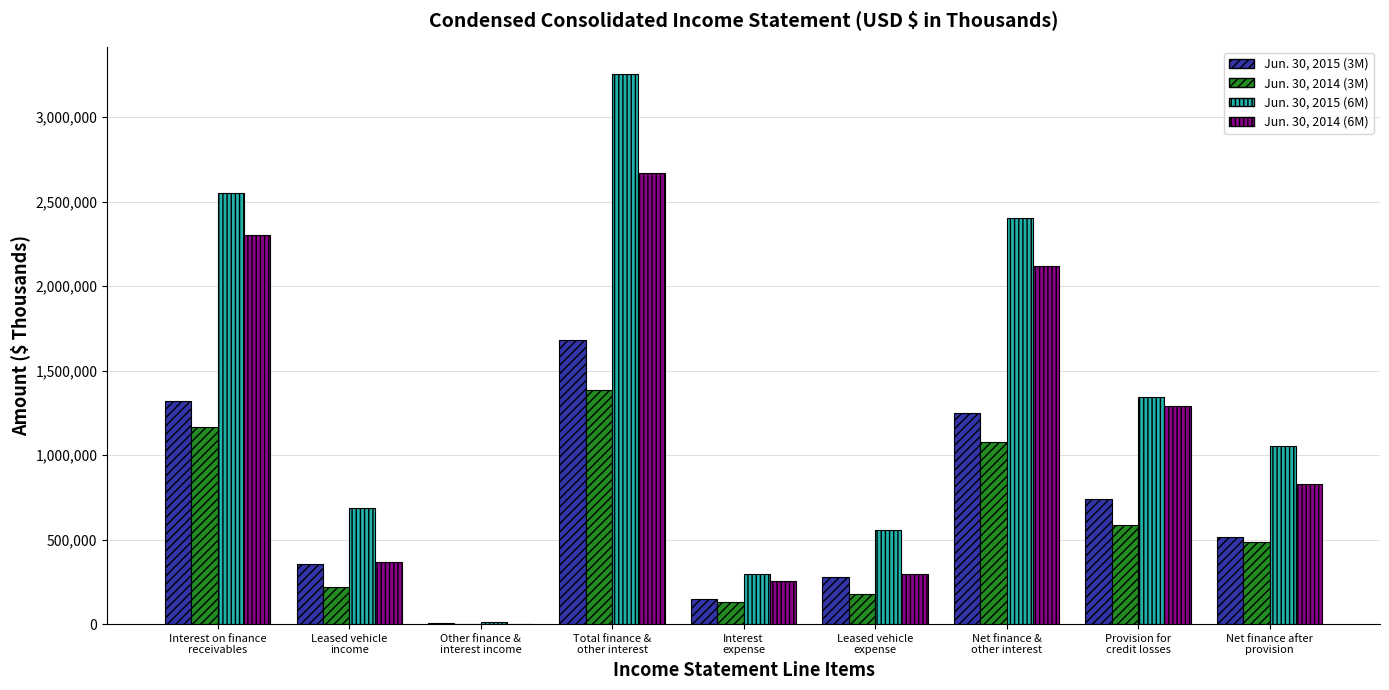

What is the greatest value displayed?

3253409